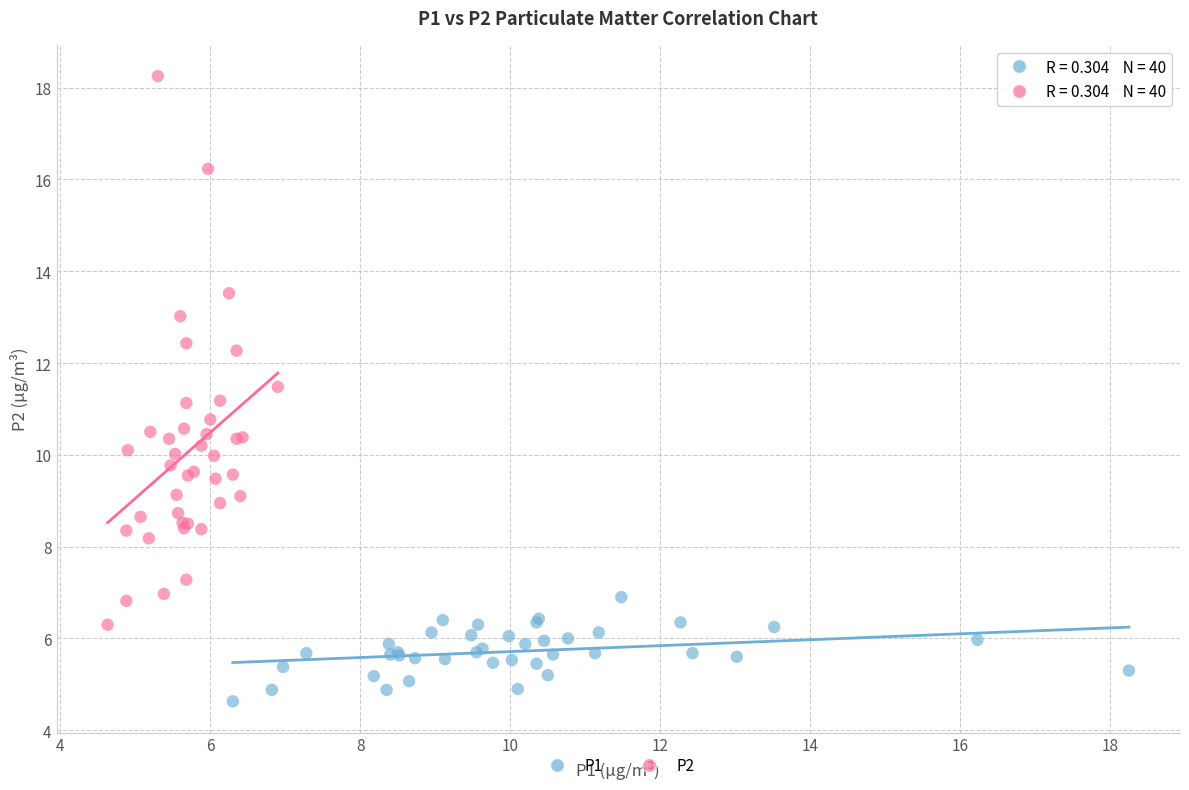

Which series reaches the minimum Y coordinate?

P1